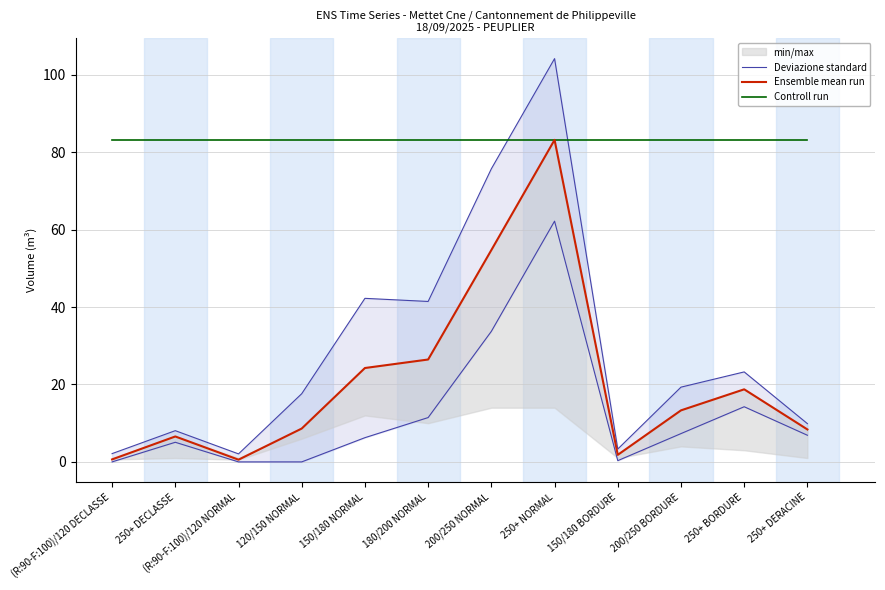

What is the difference between the second highest and second lowest values in the Ensemble mean run series?

54.1